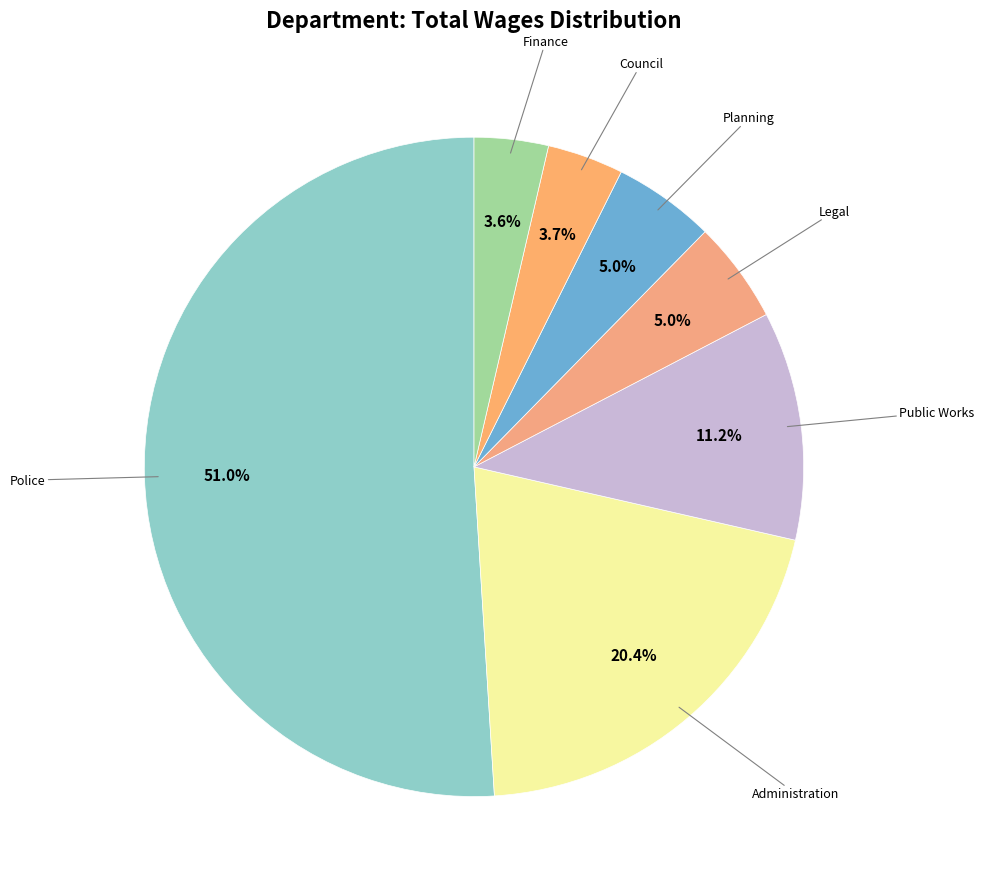

How many segments does this pie chart have?

7